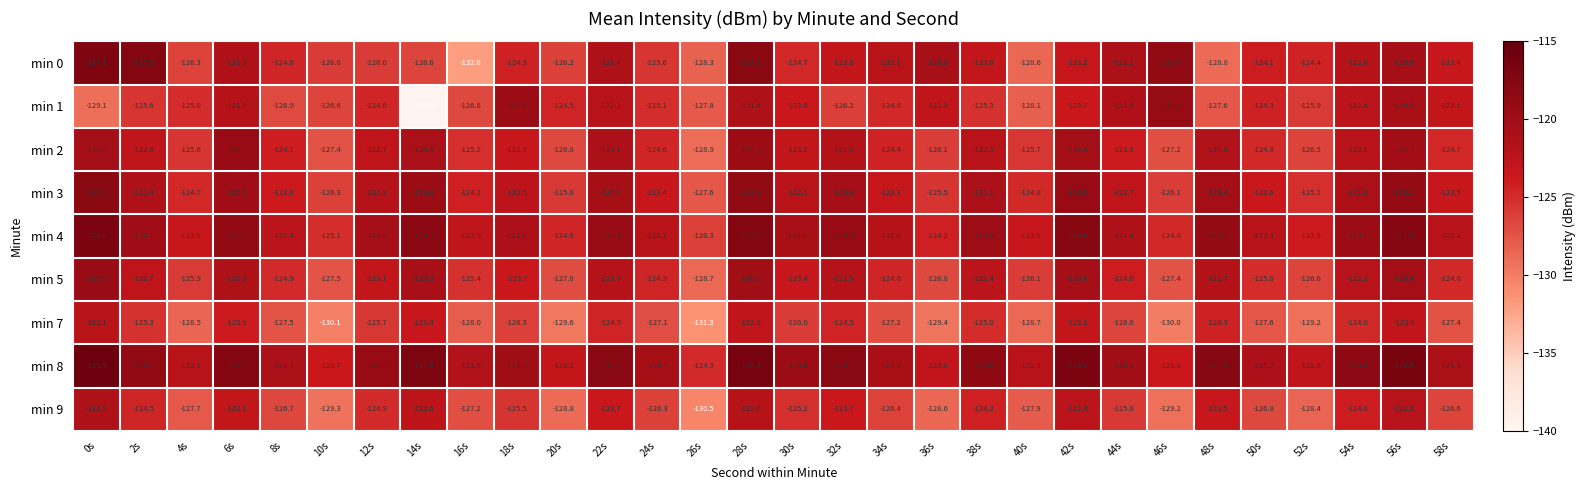

What is the sum of all min 1 values?

-3746.6